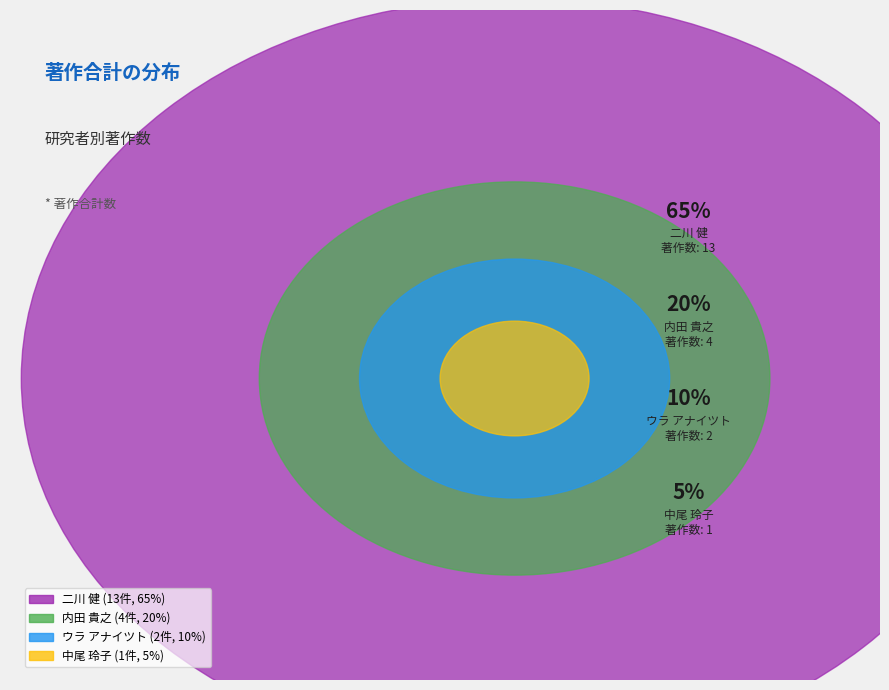

To the nearest percent, what is the average slice percentage?

25%